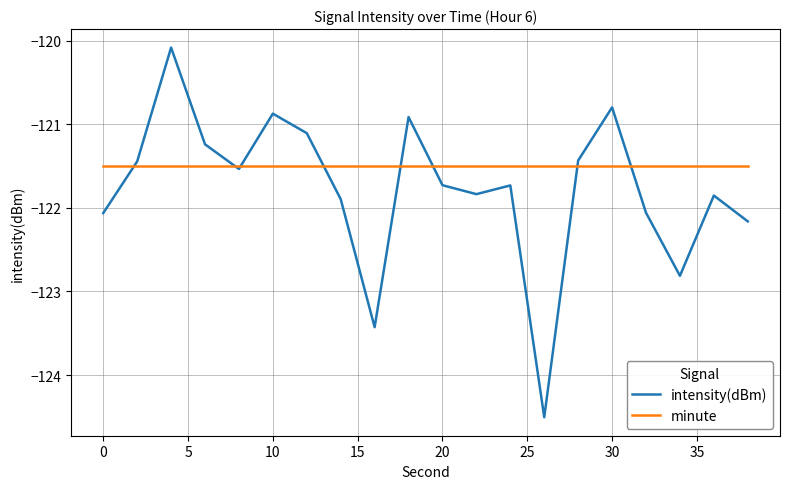

What is the maximum value for minute?

-121.5